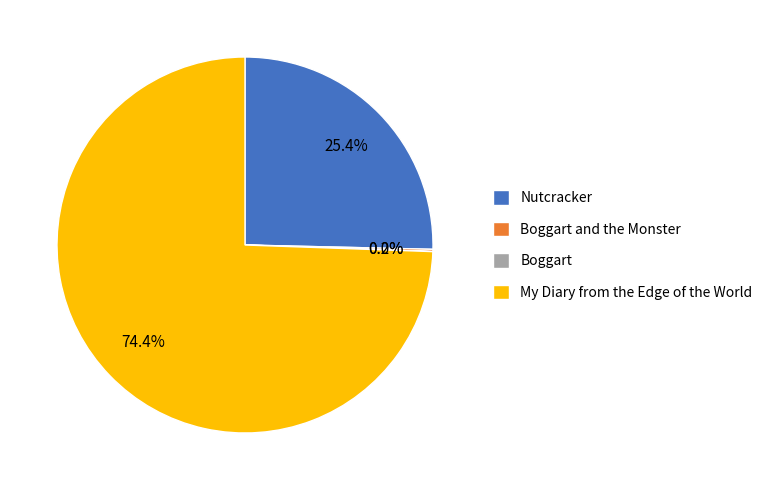

Which has a higher value, Nutcracker or My Diary from the Edge of the World?

My Diary from the Edge of the World